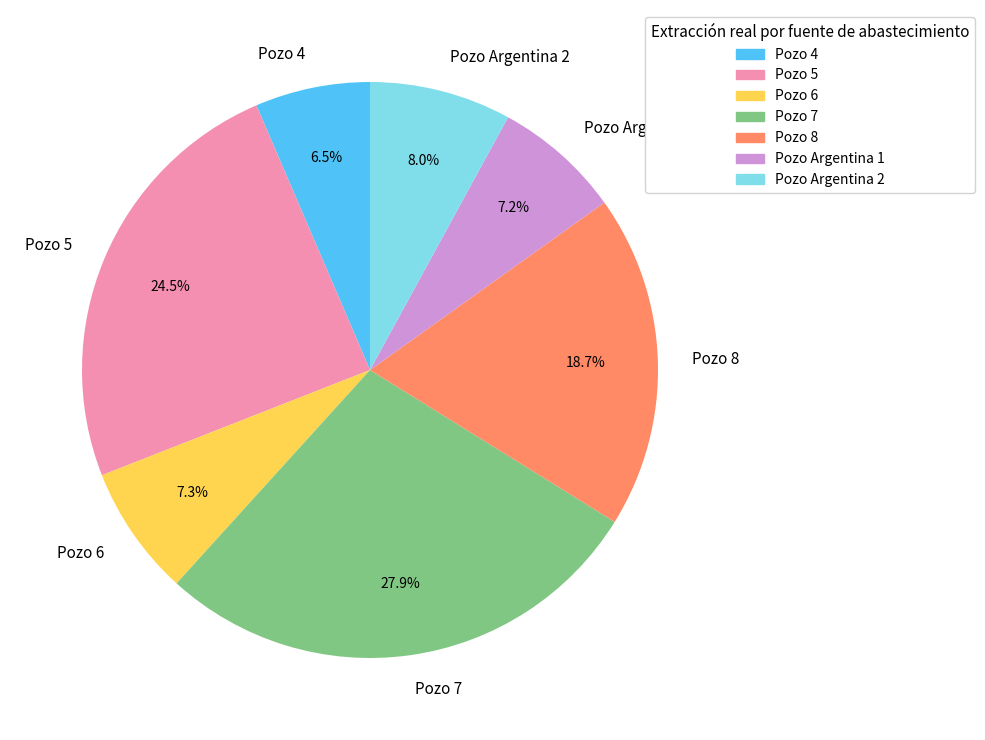

Is there a majority slice in this chart?

No